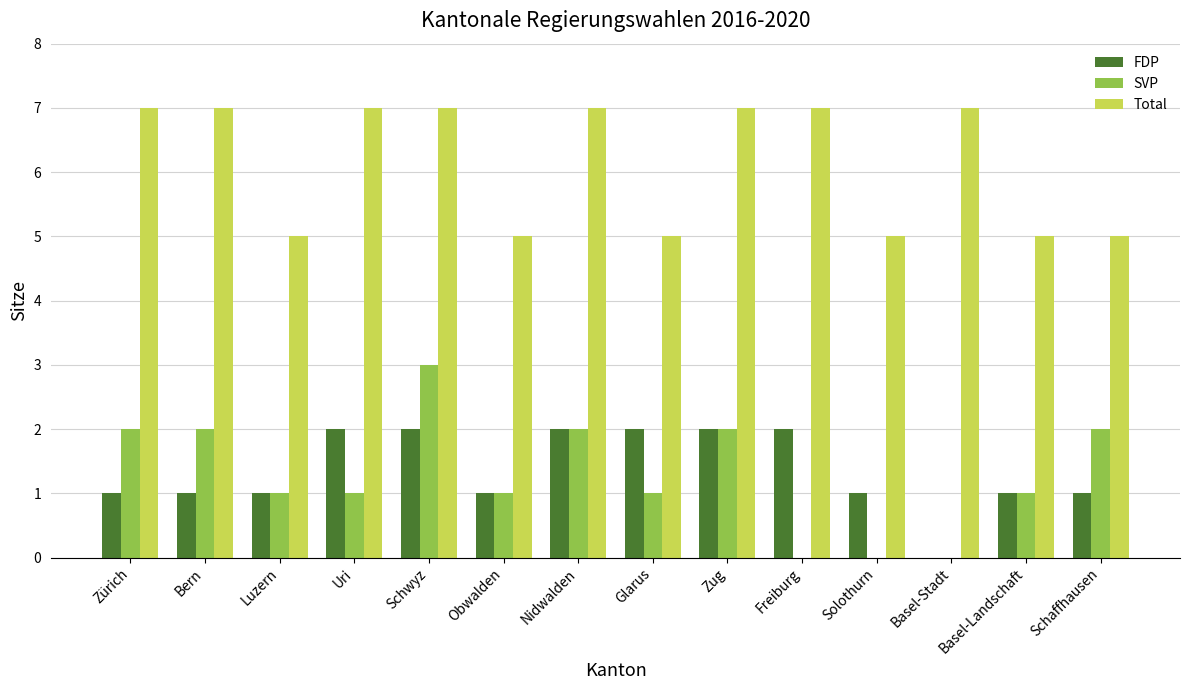

What is the spread (max minus min) of values at Uri?

6